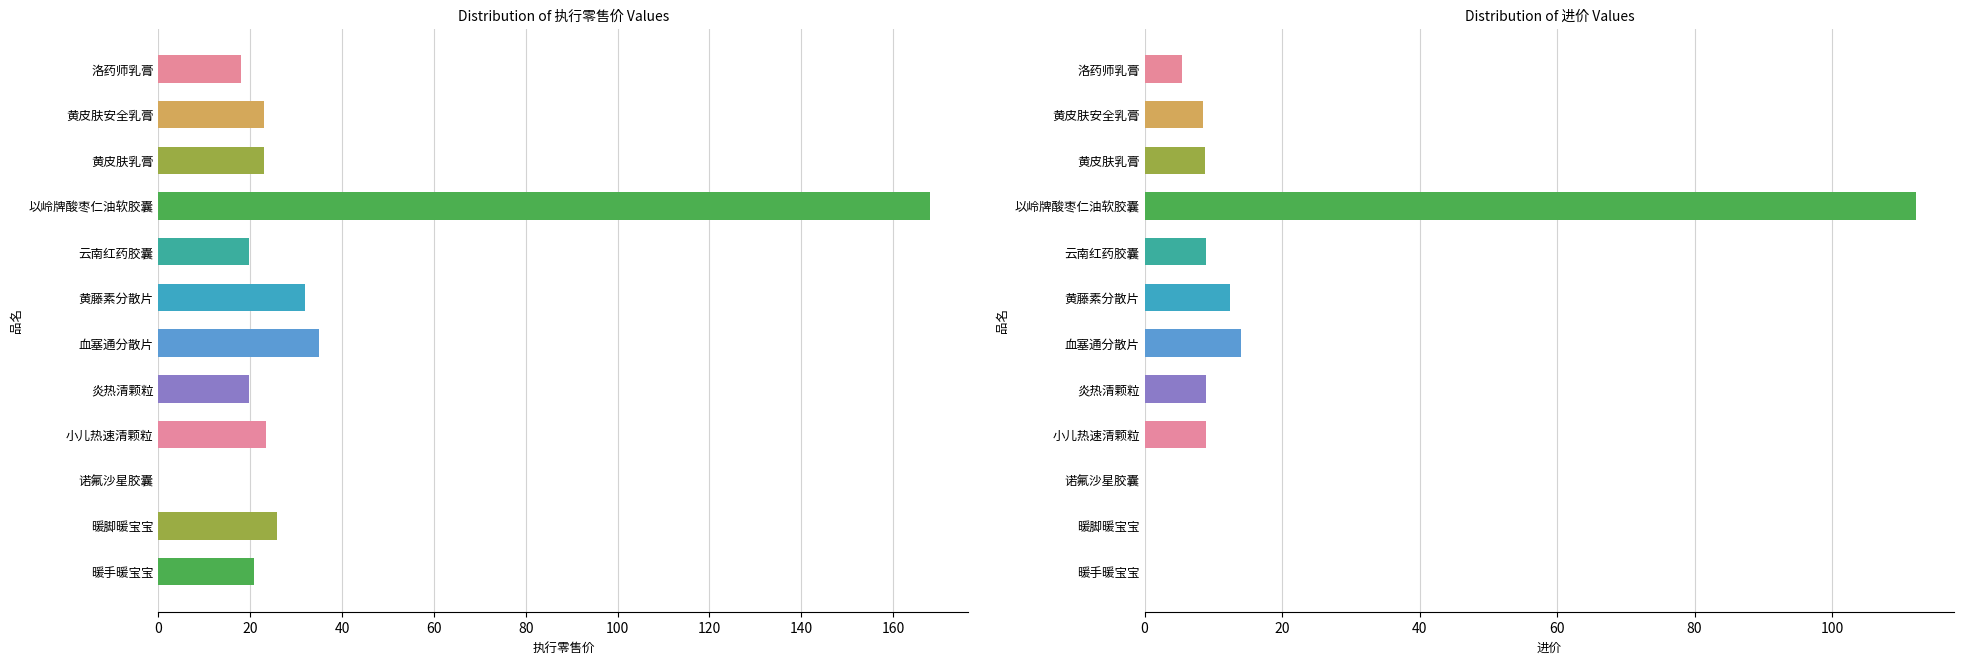

Rank the series at 暖脚暖宝宝 from lowest to highest value.

进价, 执行零售价